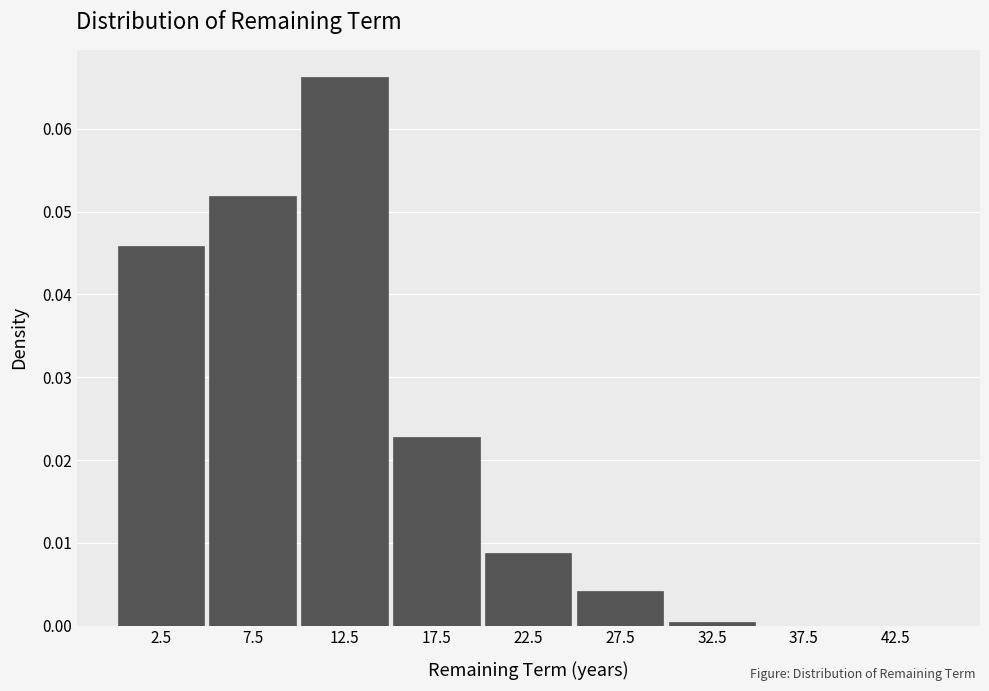

Which label corresponds to the largest value in the chart?

12.5